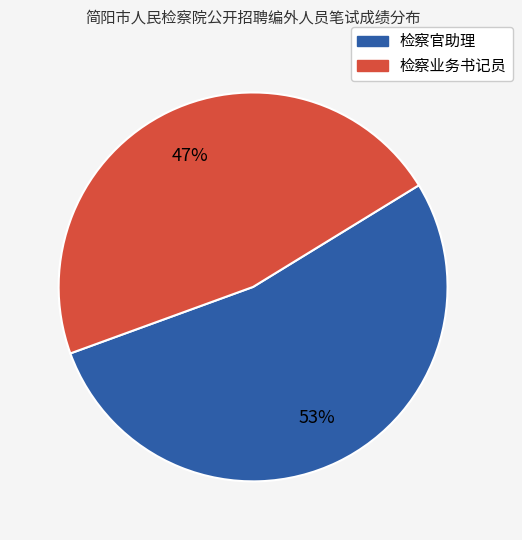

Between 检察官助理 and 检察业务书记员, which is larger?

检察官助理